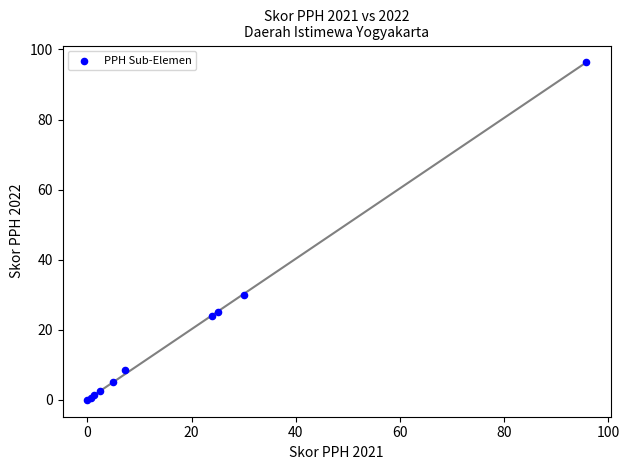

What Y value in the scatter plot is closest to 48?

30.0